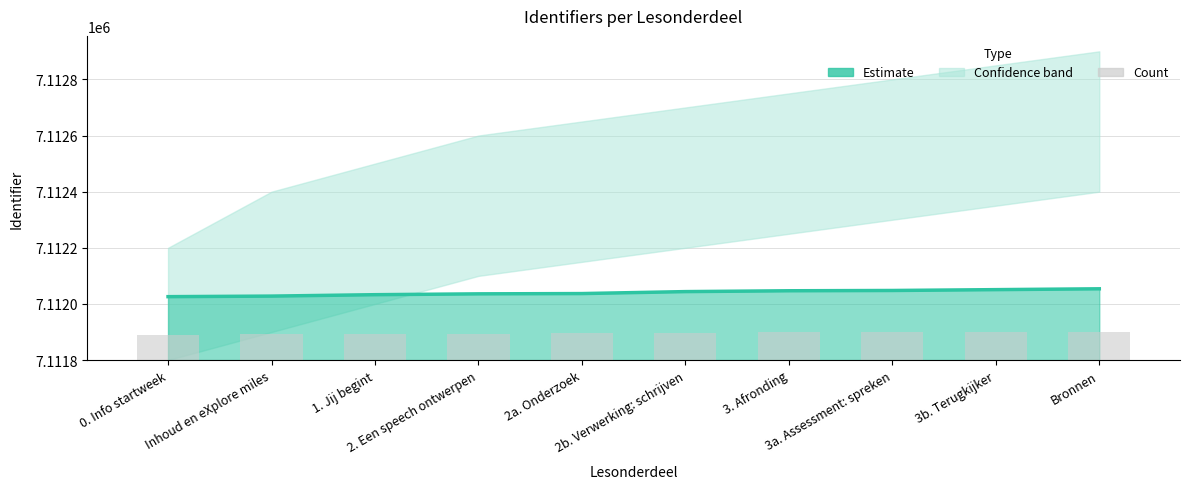

Reading right to left, what are all the values shown in this chart?

Estimate: 7112054.0	7112051.0	7112048.0	7112047.0	7112044.0	7112037.0	7112036.0	7112033.0	7112028.0	7112026.0
Count: 101.6	100.4	99.2	98.8	97.6	94.8	94.4	93.2	91.2	90.4